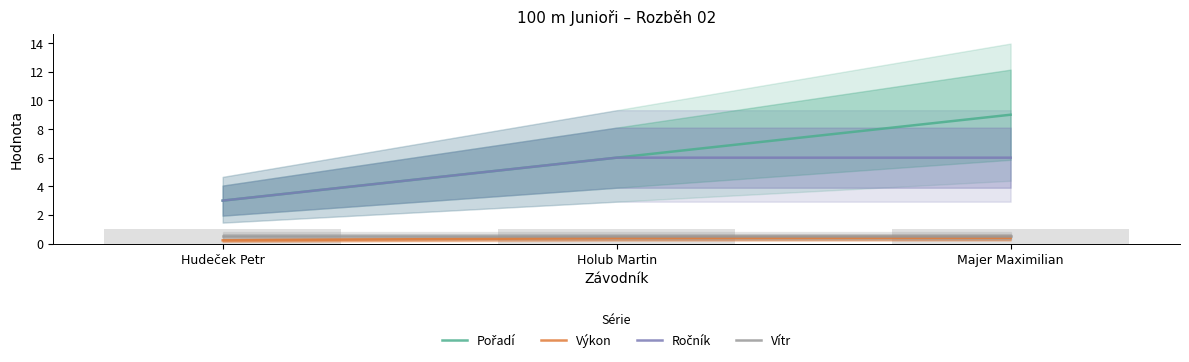

At which label is Vítr closest to 0?

Hudeček Petr